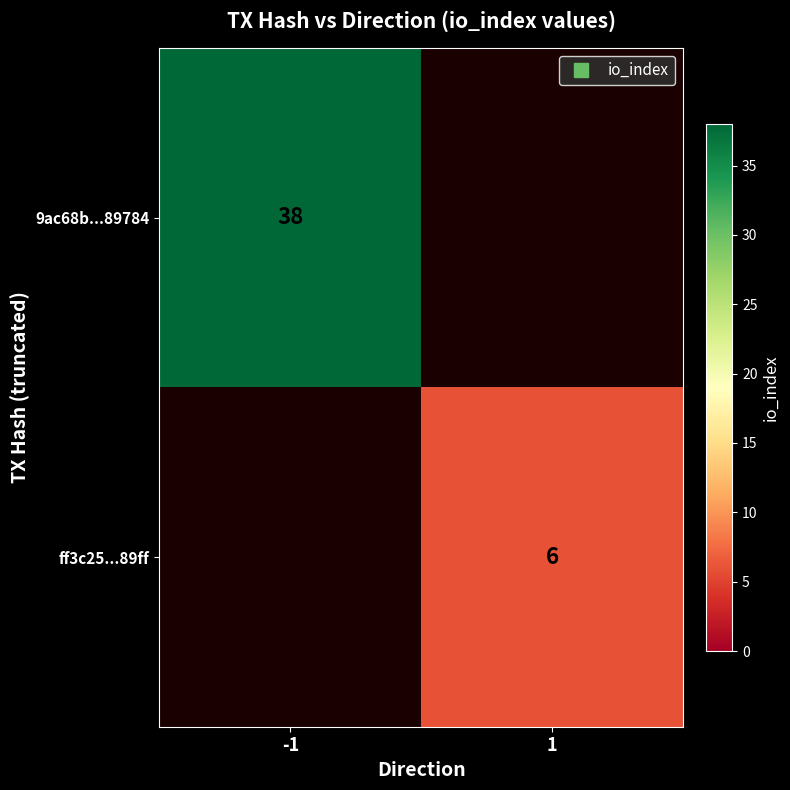

True or false: 9ac68b...89784 has a value of 38.0 at -1.

True